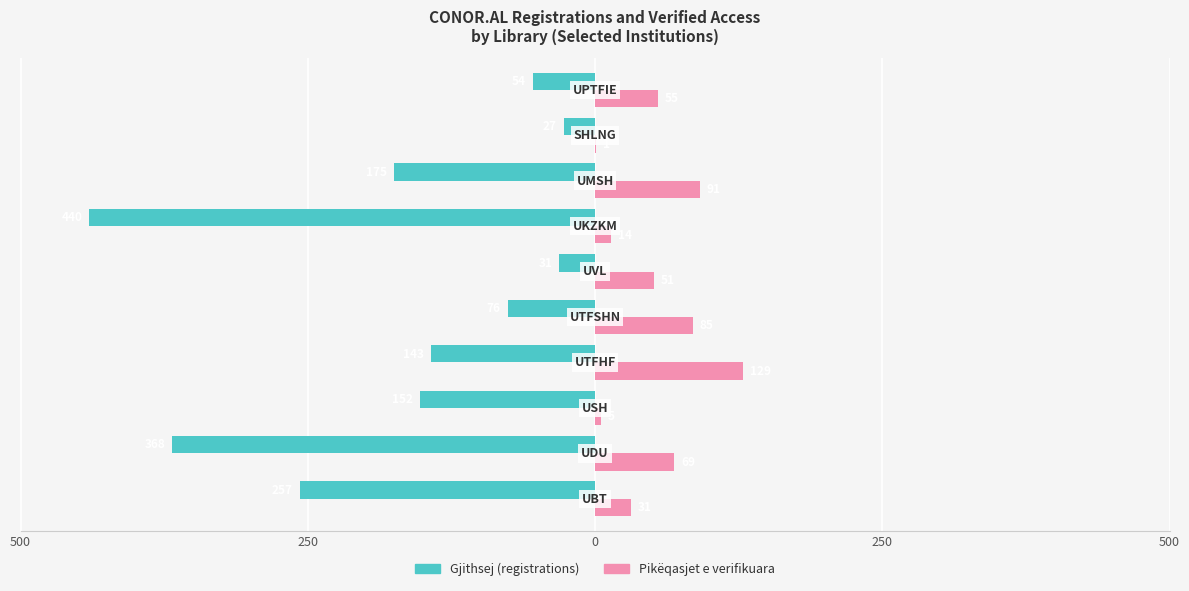

Reading left to right, what are all the values shown in this chart?

Gjithsej (registrations): -257	-368	-152	-143	-76	-31	-440	-175	-27	-54
Pikëqasjet e verifikuara: 31	69	5	129	85	51	14	91	1	55